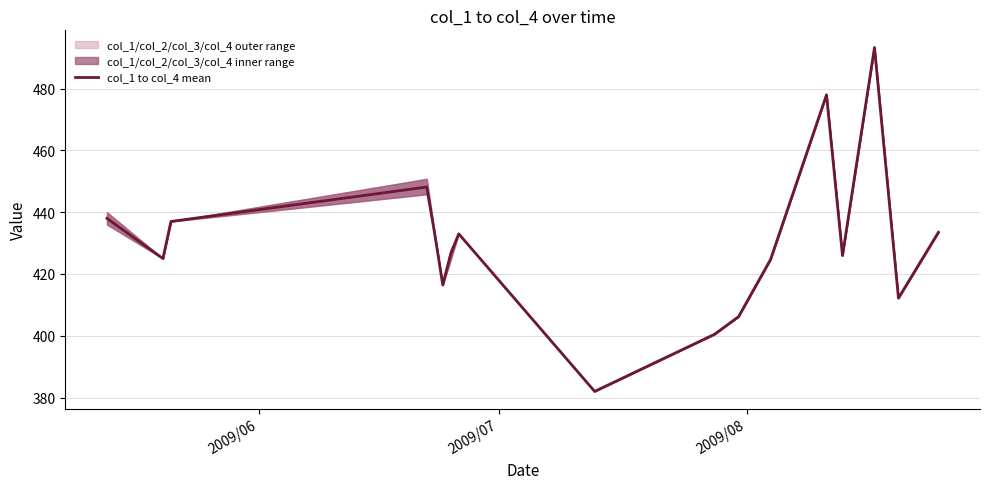

How many series are shown in this chart?

1